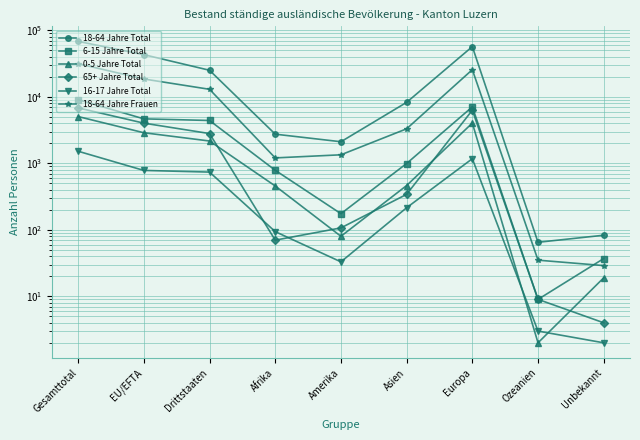

Between which two adjacent categories do 6-15 Jahre Total and 18-64 Jahre Frauen first intersect?

Ozeanien and Unbekannt